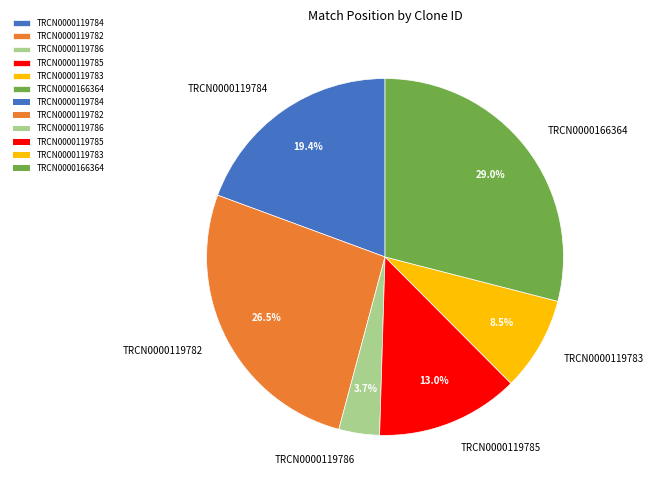

Is it true that TRCN0000119783 is 21% of the pie?

False